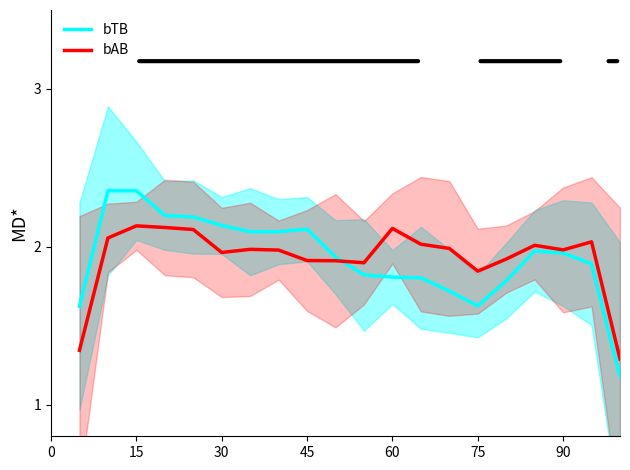

The bAB series shows 3.5 at 60. True or false?

False